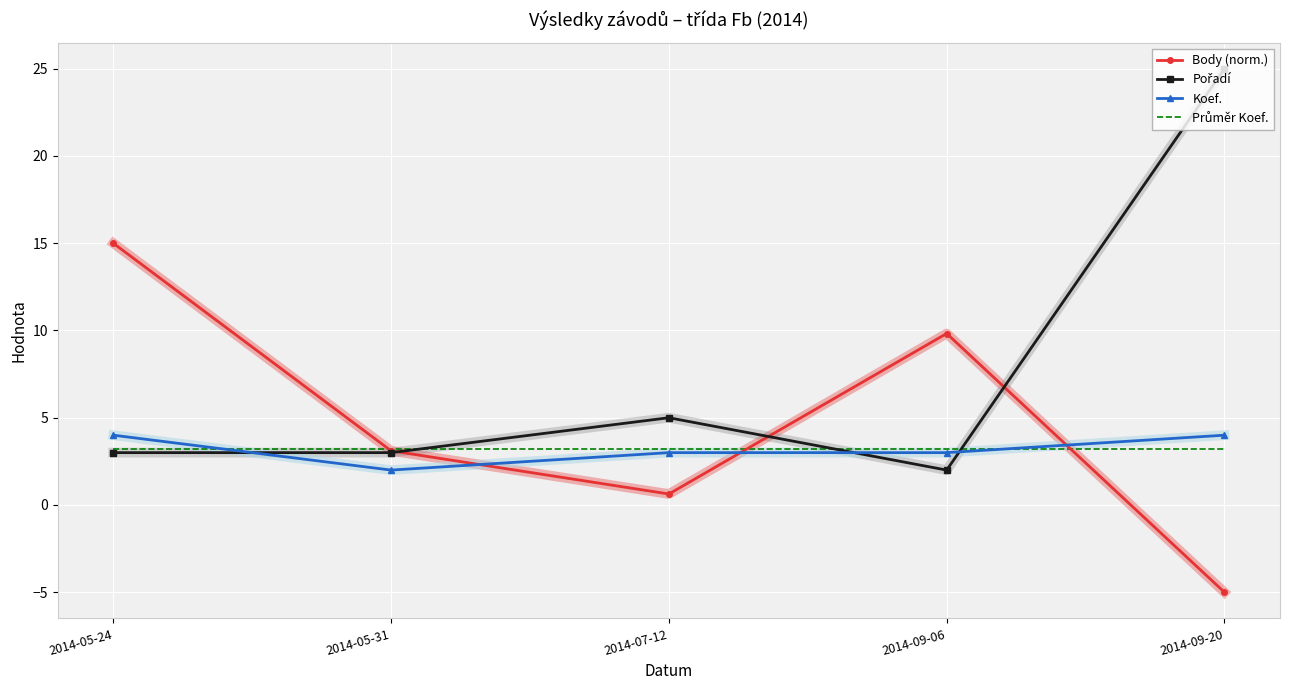

How many values in the Body (norm.) series exceed 3?

3